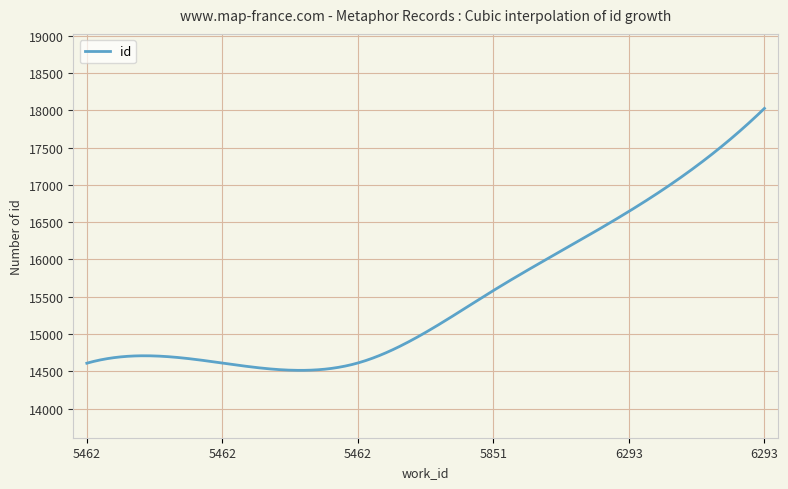

What is the minimum value shown in the chart?

14511.9